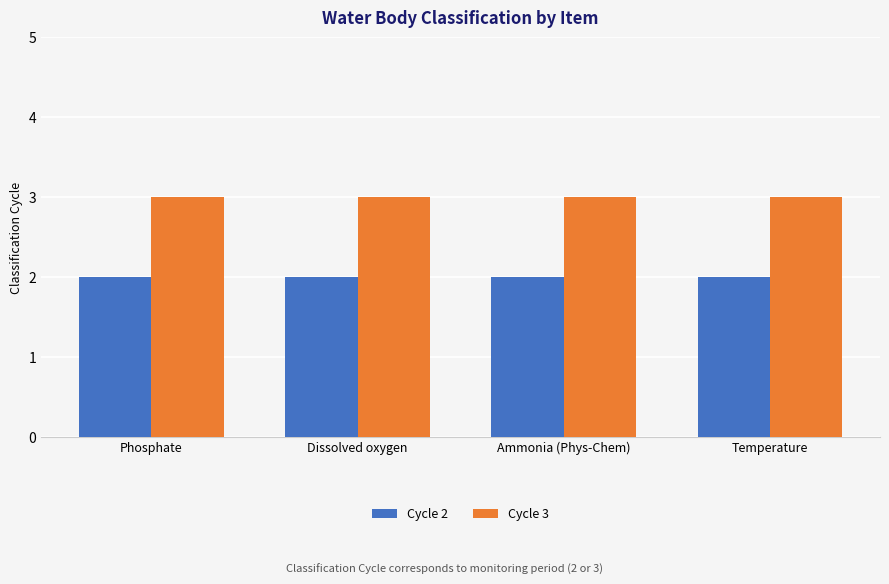

What is the spread (max minus min) of values at Ammonia (Phys-Chem)?

1